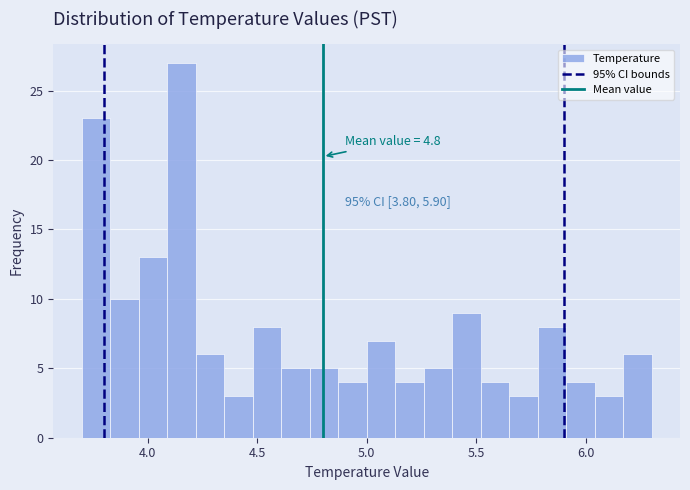

Around what value on the x-axis is the tallest bar? Give the approximate position of its centre, as read against the axis.

4.15